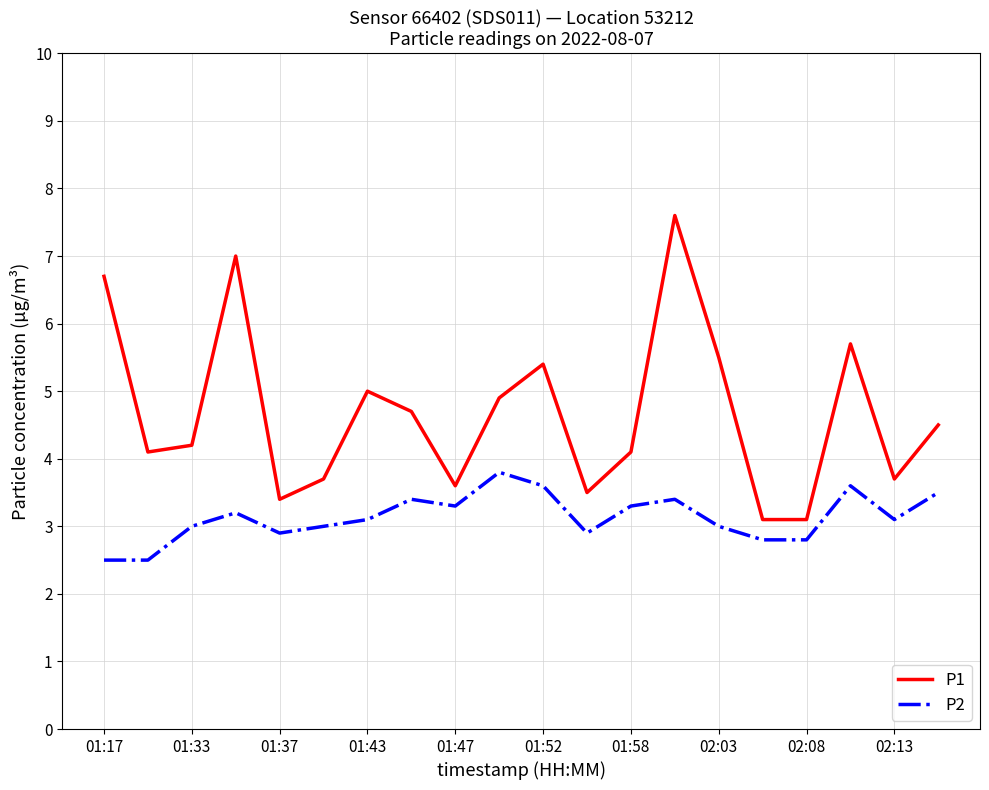

What is the minimum value shown in the chart?

2.5